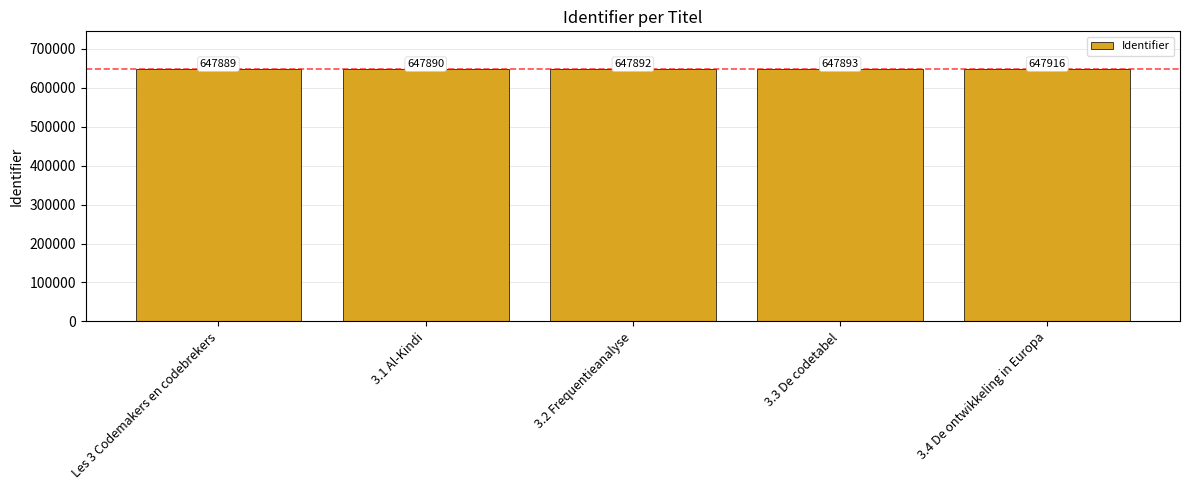

What is the label of the 3rd bar from the left?

3.2 Frequentieanalyse